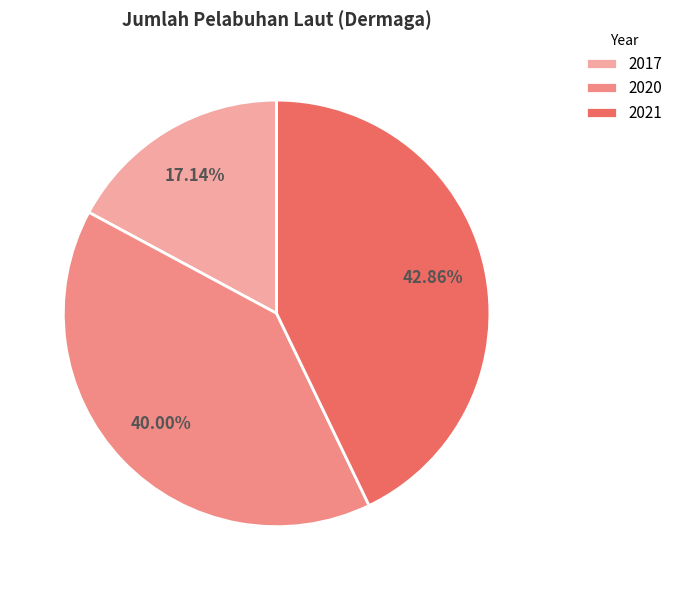

Does any single category account for the majority?

No